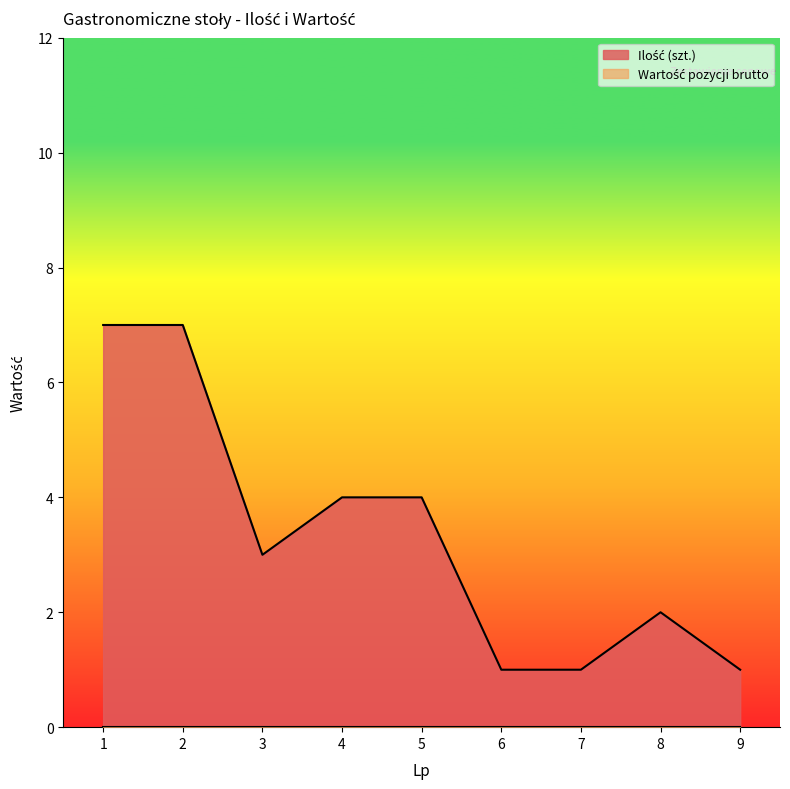

What is the difference between the values at 8 and 7?

1